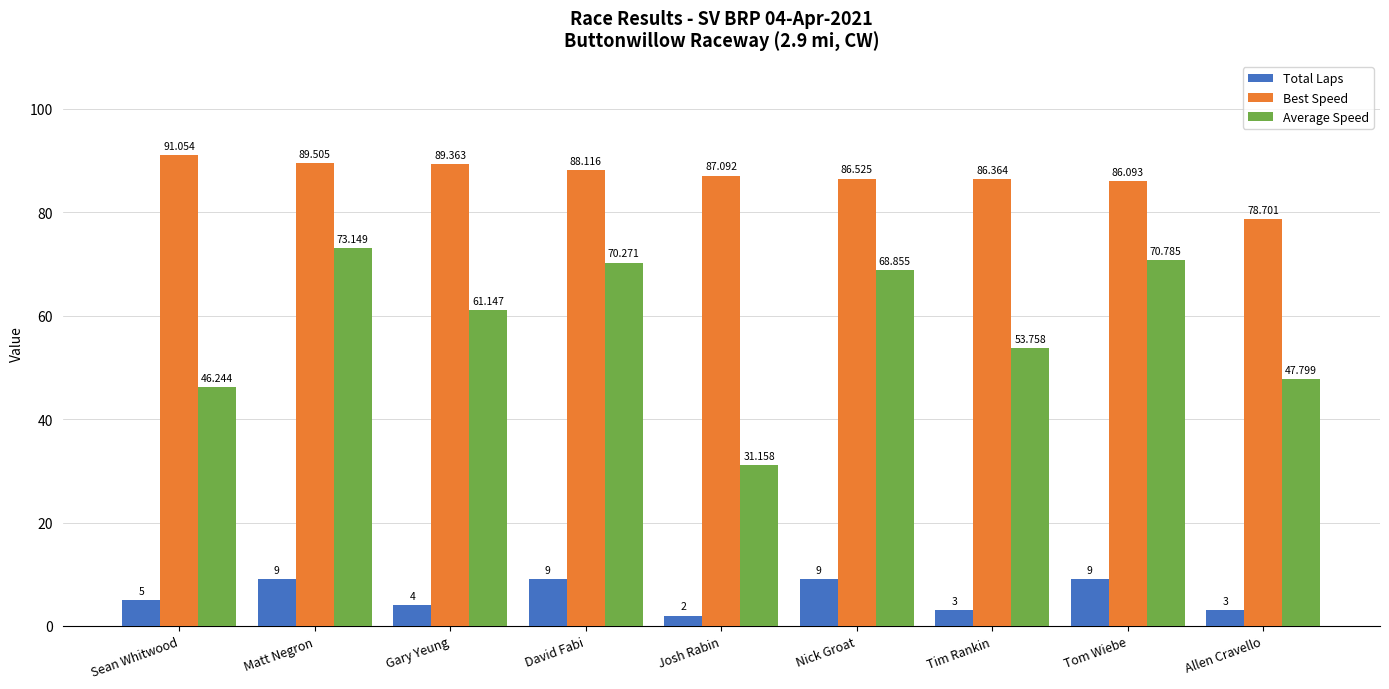

What position from the left is Josh Rabin?

5